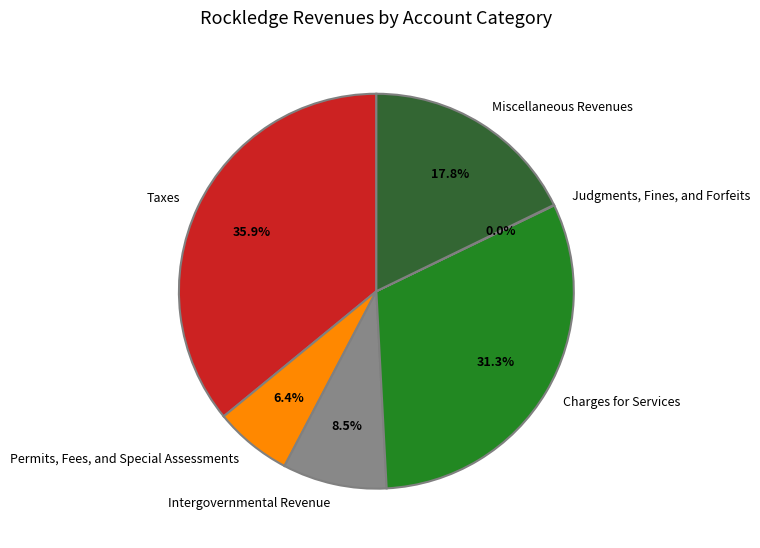

Which category has the biggest portion of the pie?

Taxes